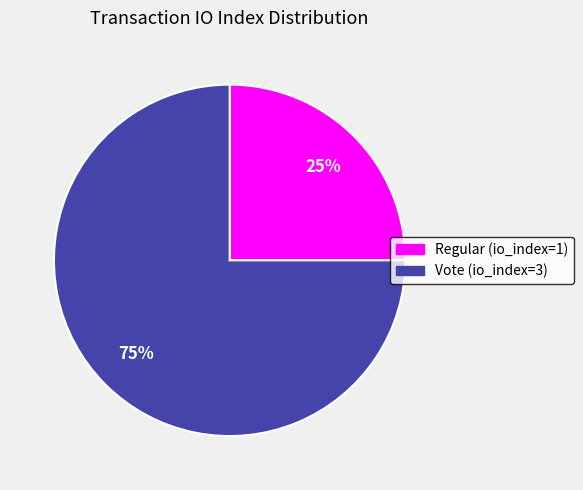

Which category has the biggest portion of the pie?

Vote (io_index=3)